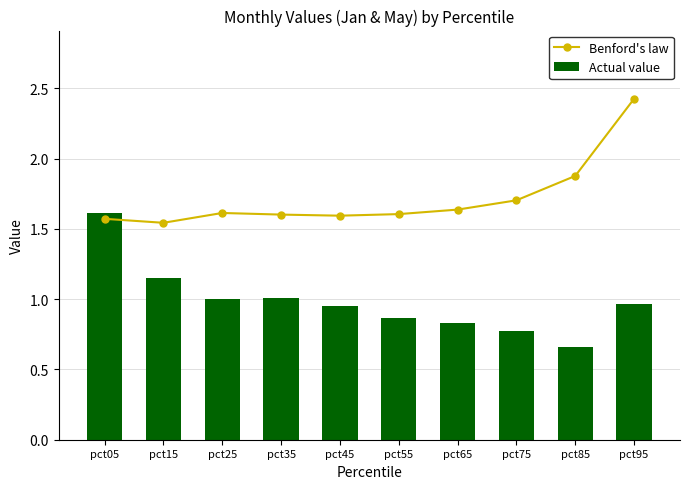

True or false: Benford's law has a value of 0.5 at pct75.

False